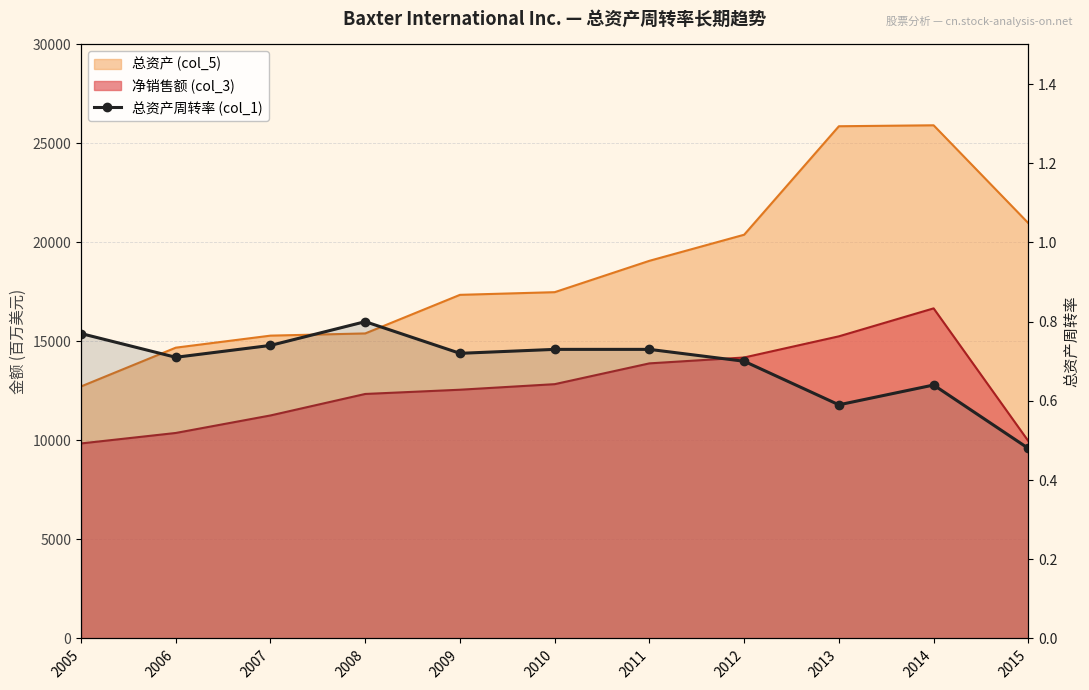

Reading right to left, what are all the values shown in this chart?

2015=0.5	2014=0.6	2013=0.6	2012=0.7	2011=0.7	2010=0.7	2009=0.7	2008=0.8	2007=0.7	2006=0.7	2005=0.8